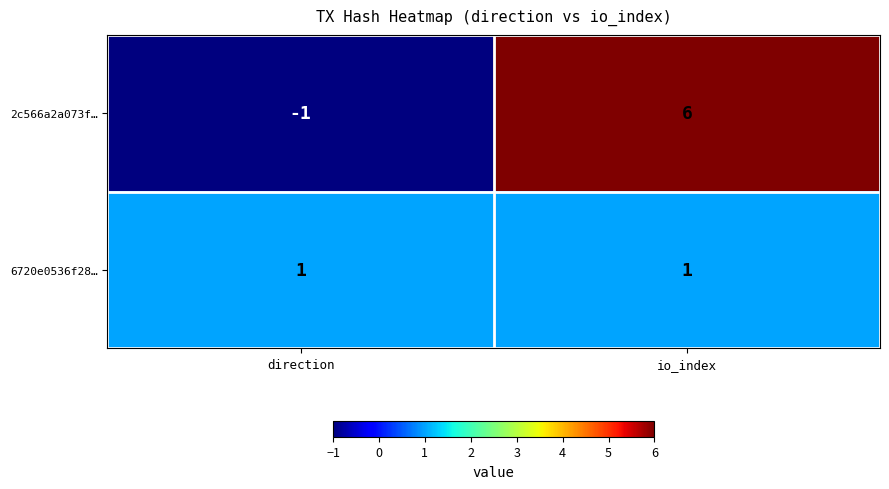

List the series in order of their overall mean, lowest first.

6720e0536f28…, 2c566a2a073f…